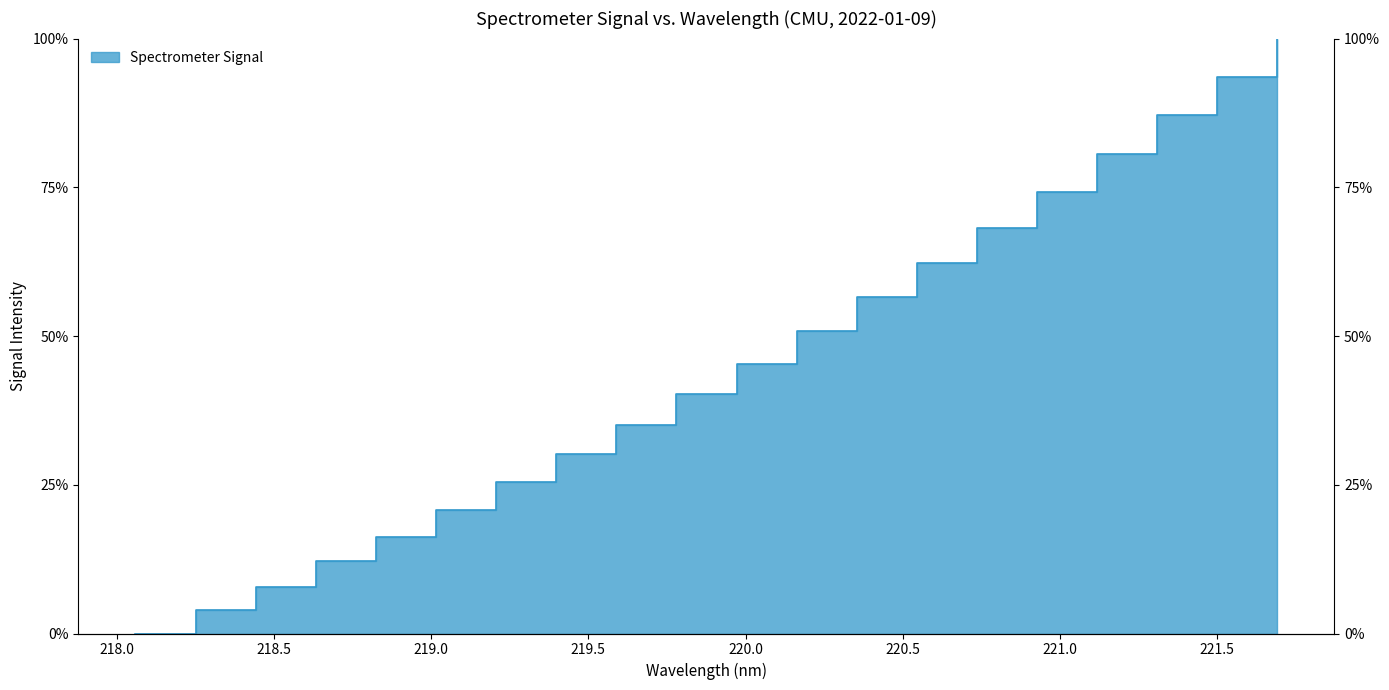

True or false: the data has more than 2 interior local peaks.

False